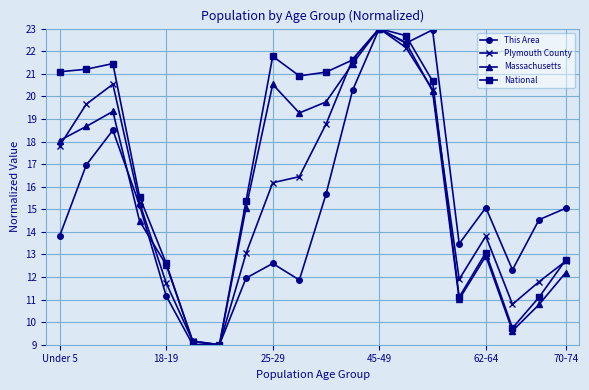

What is the value of the Massachusetts point at the 13th from the left?

23.0